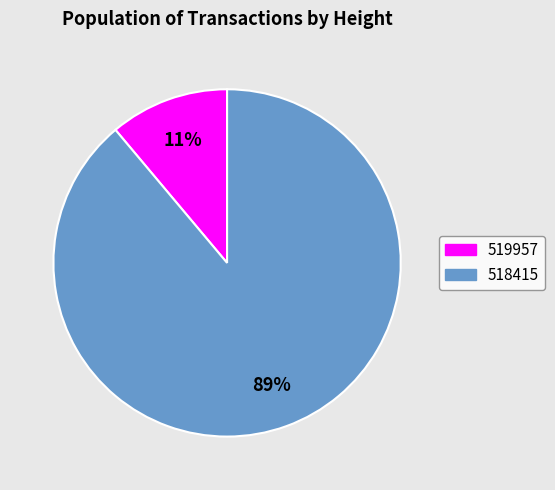

Between 519957 and 518415, which is larger?

518415